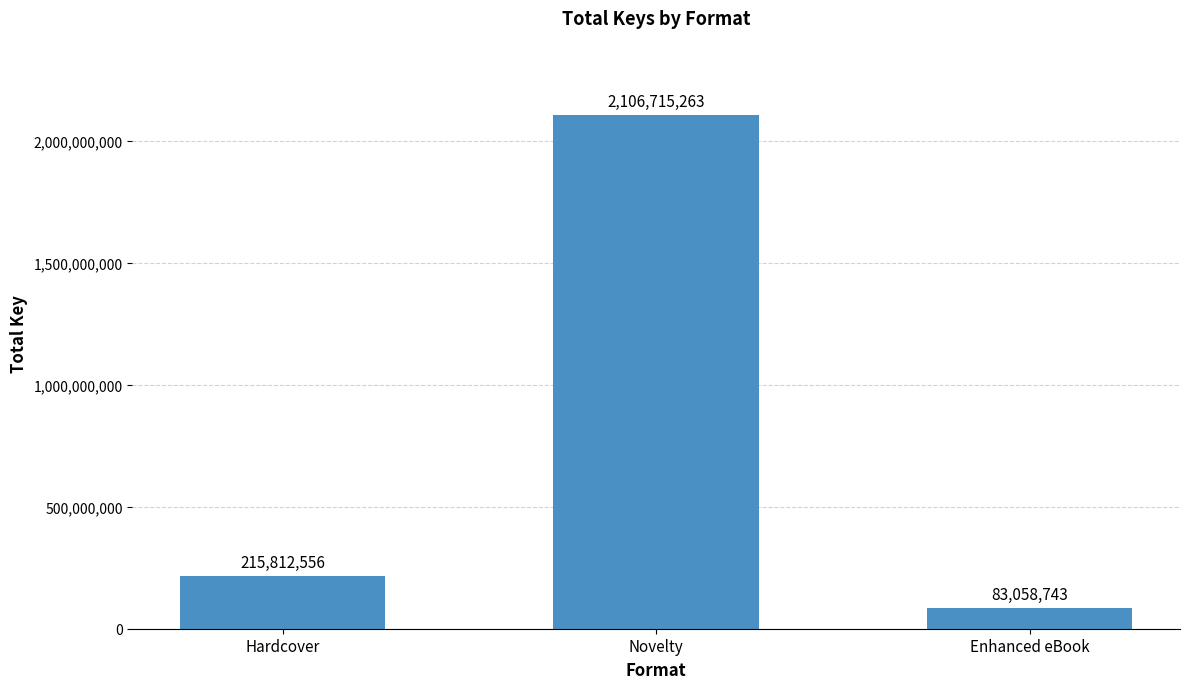

How many bars are there in total?

3